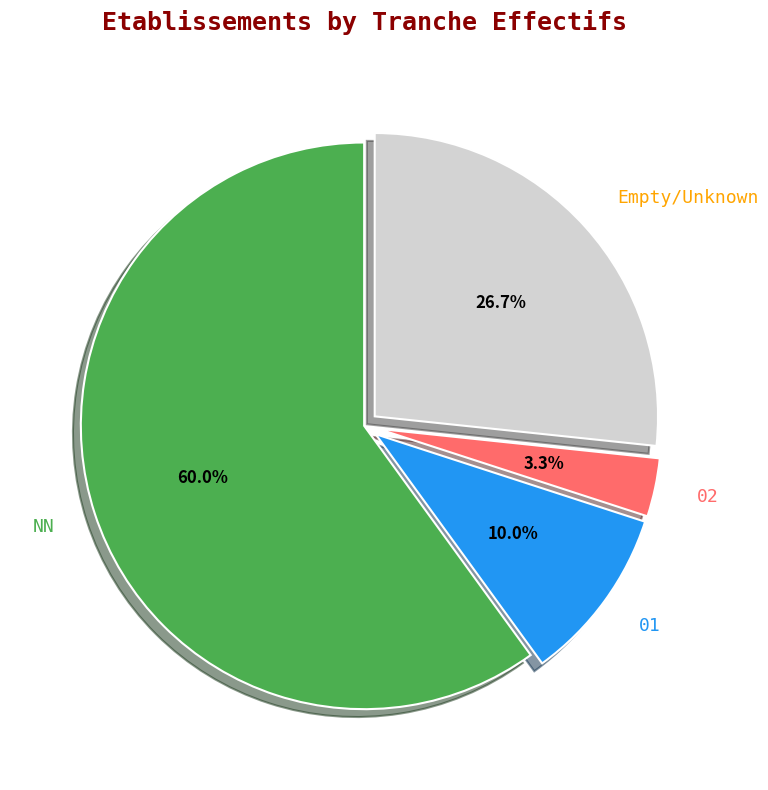

What percentage is NOT represented by 01?

90.0%